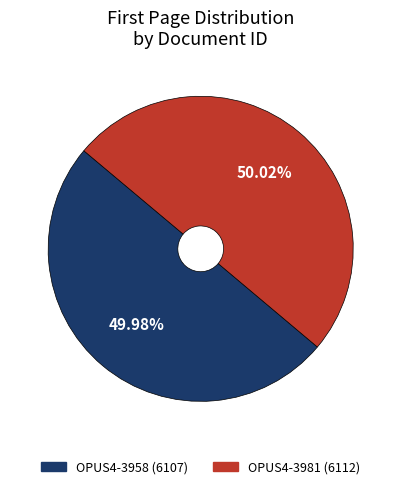

Which has a higher value, OPUS4-3958 or OPUS4-3981?

OPUS4-3981